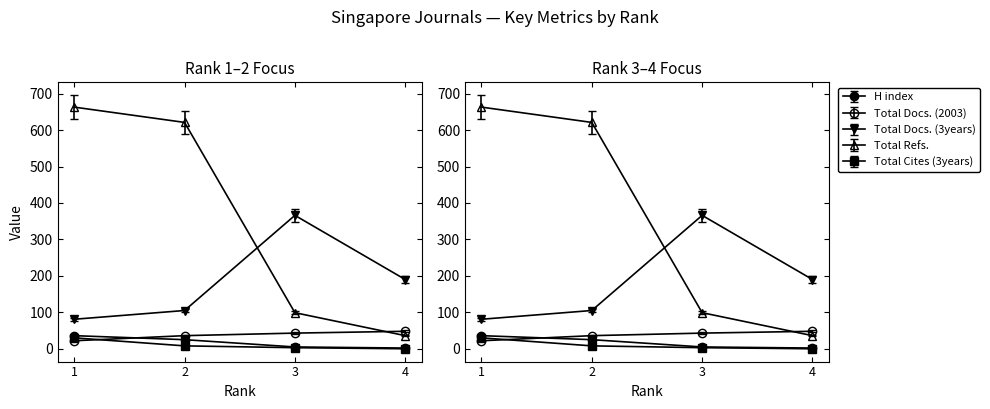

Rank the categories by H index value from highest to lowest.

1, 2, 3, 4